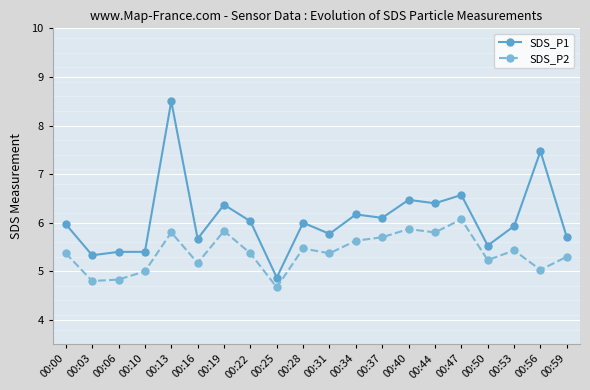

Is it true that SDS_P1 equals 6.4 at 00:19?

True